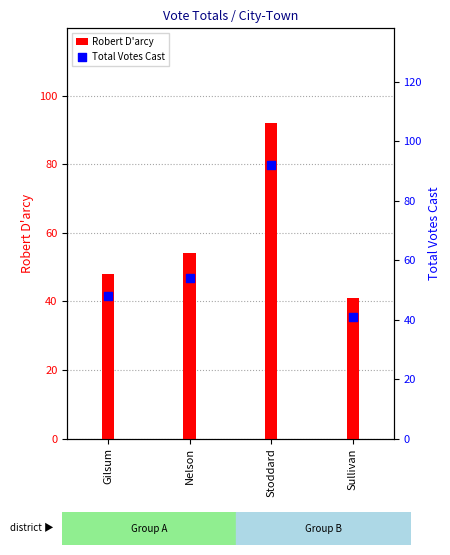

At how many categories does at least one series exceed 41?

3